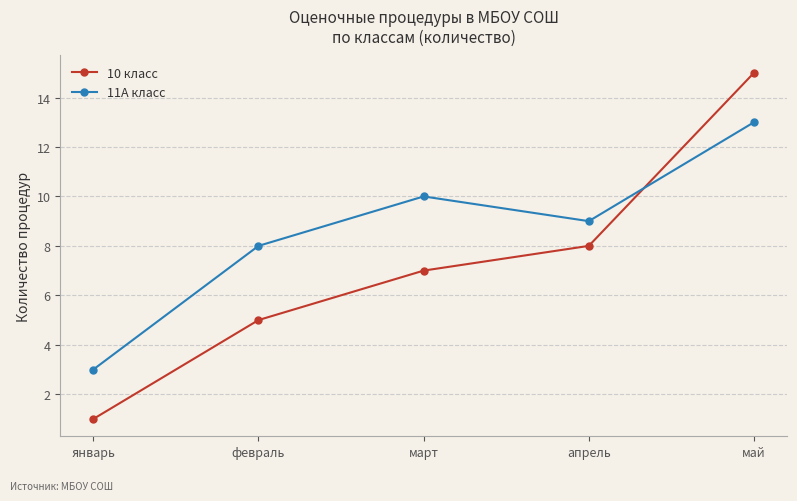

Reading right to left, transcribe all the data shown in this chart.

10 класс: 15	8	7	5	1
11А класс: 13	9	10	8	3